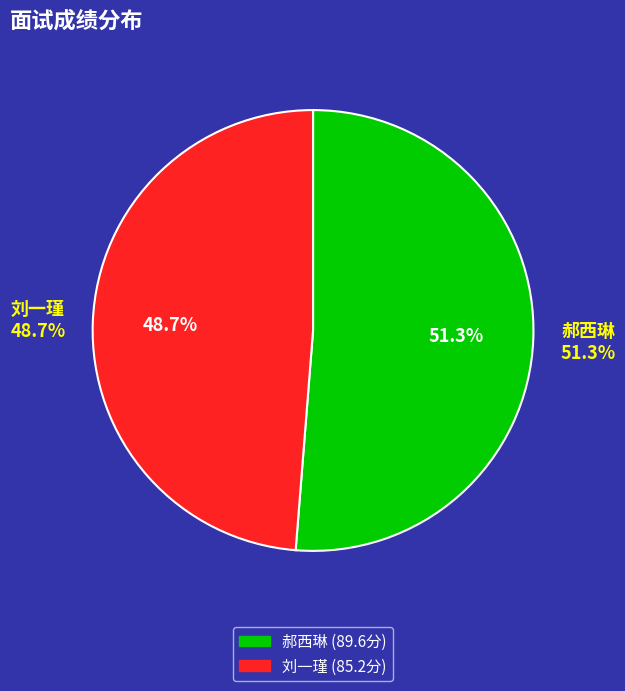

What is the change in value from 郝西琳 to 刘一瑾?

-4.4